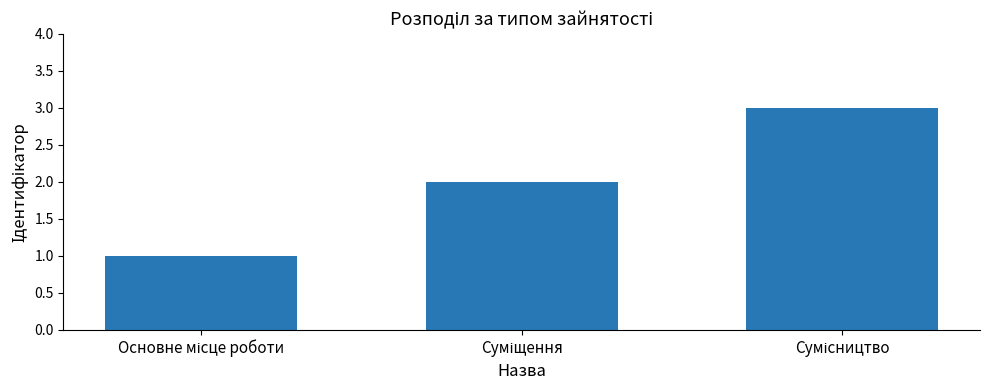

What is the maximum value shown in the chart?

3